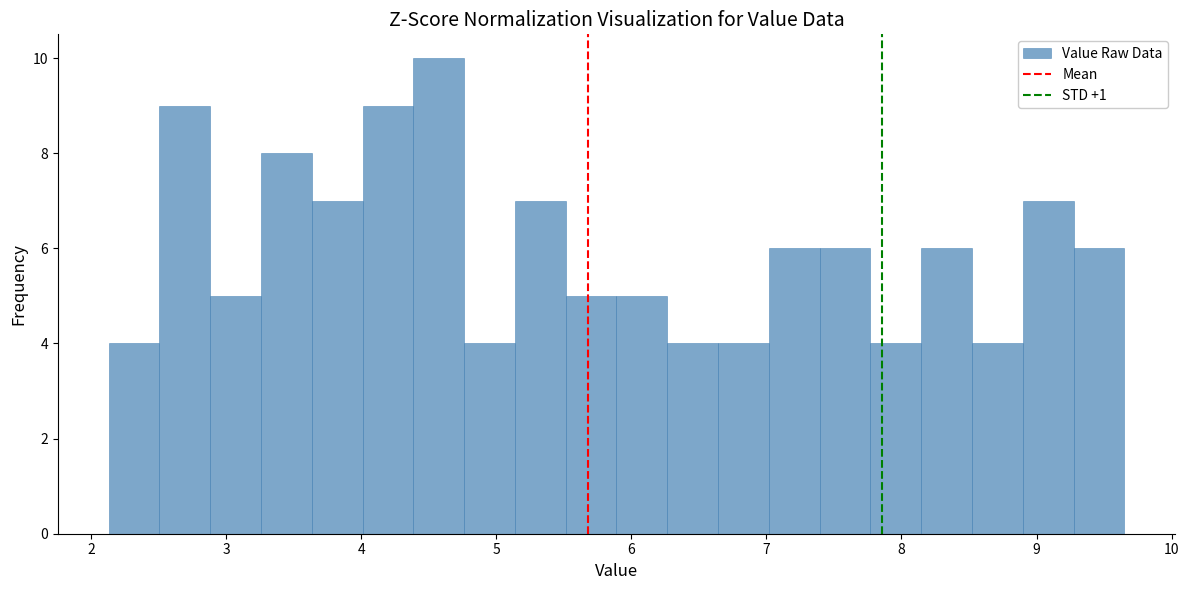

Read against the x-axis, roughly where is the centre of the tallest bar?

4.6